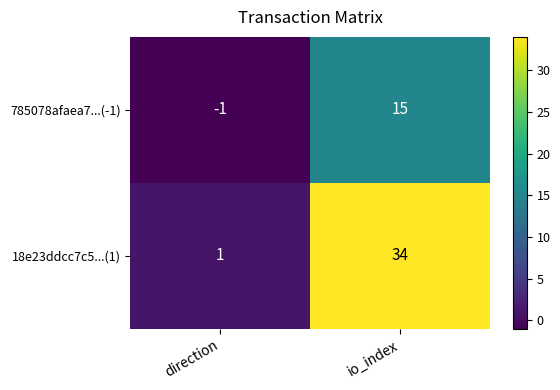

Reading left to right, list all the values displayed in this chart.

785078afaea7...(-1): -1	15
18e23ddcc7c5...(1): 1	34